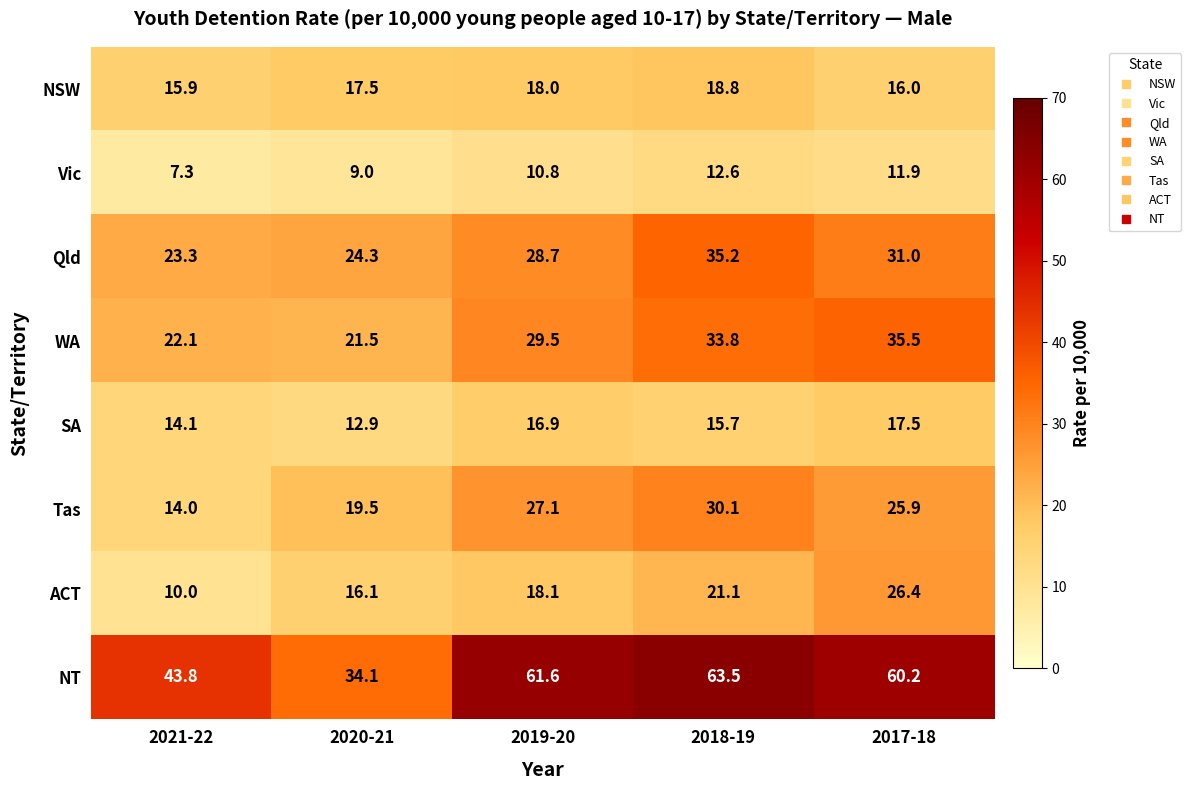

What is the maximum value for WA?

35.5